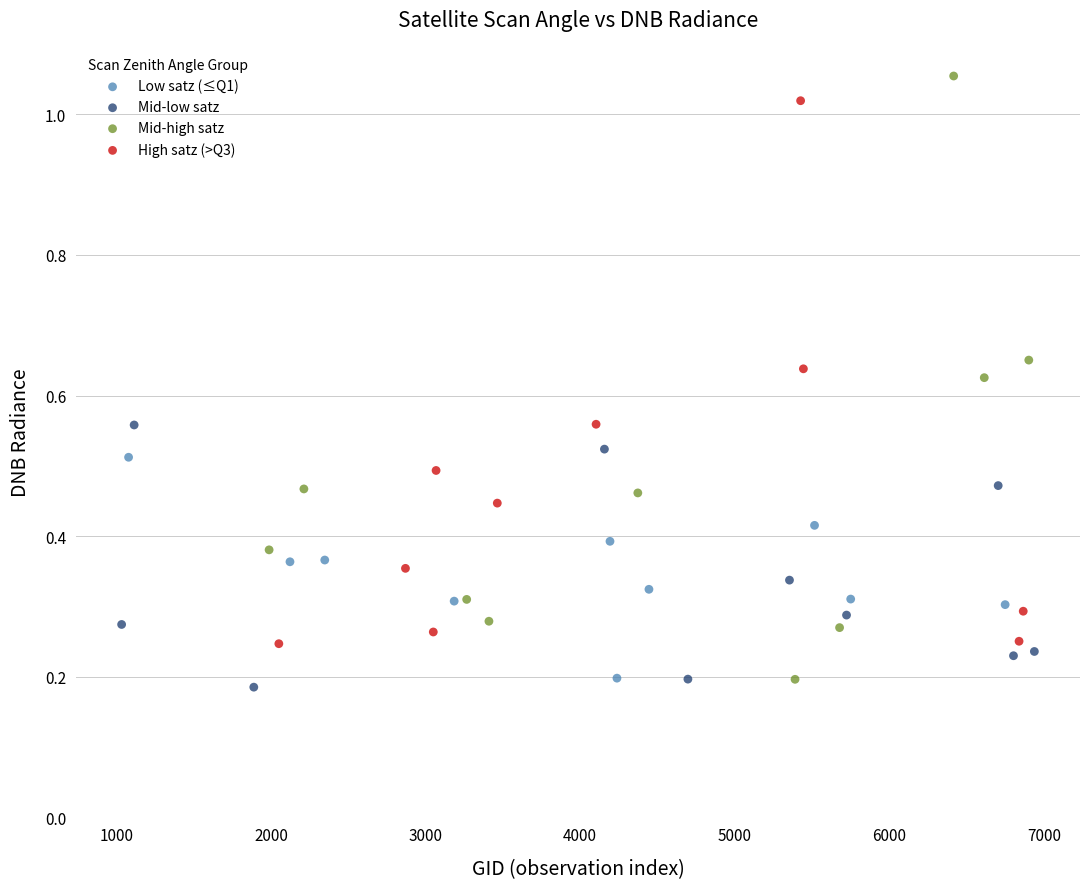

What are all the series names shown in the legend?

Low satz (≤Q1), Mid-low satz, Mid-high satz, High satz (>Q3)